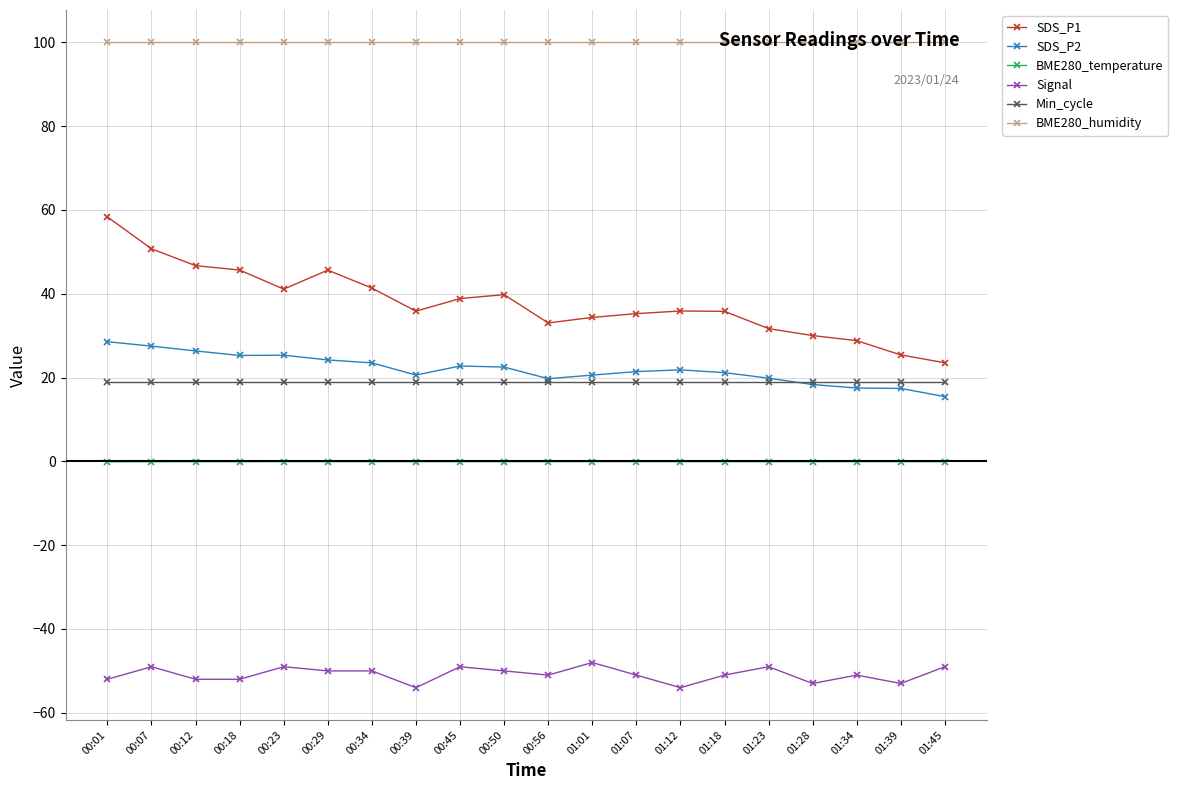

True or false: SDS_P1 has more than 2 points higher than both neighbors.

True